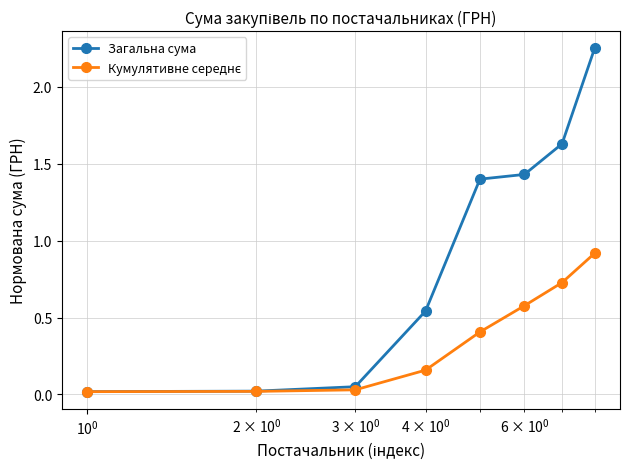

Which series has the largest total across all categories?

Загальна сума